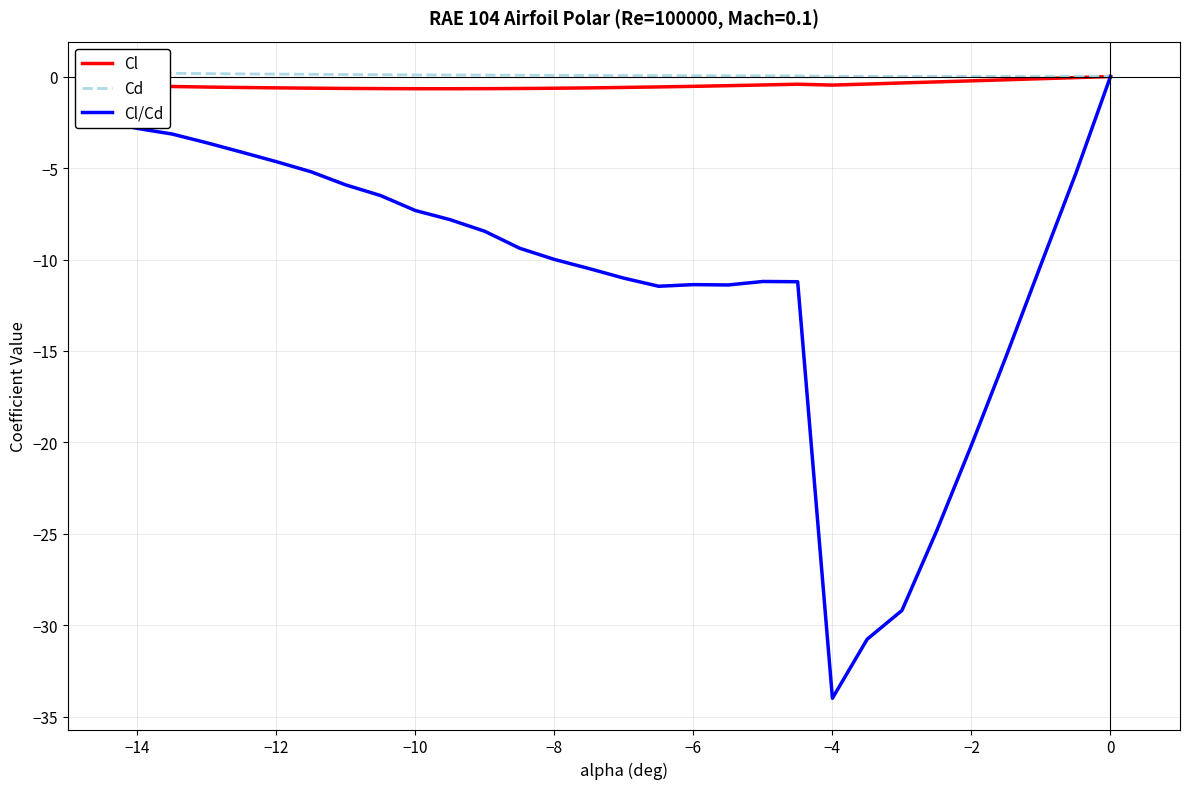

True or false: Cl has a value of -0.5 at −6.

True